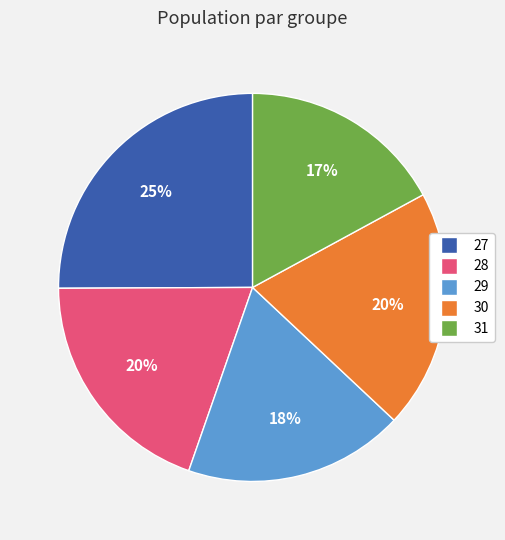

How many segments does this pie chart have?

5